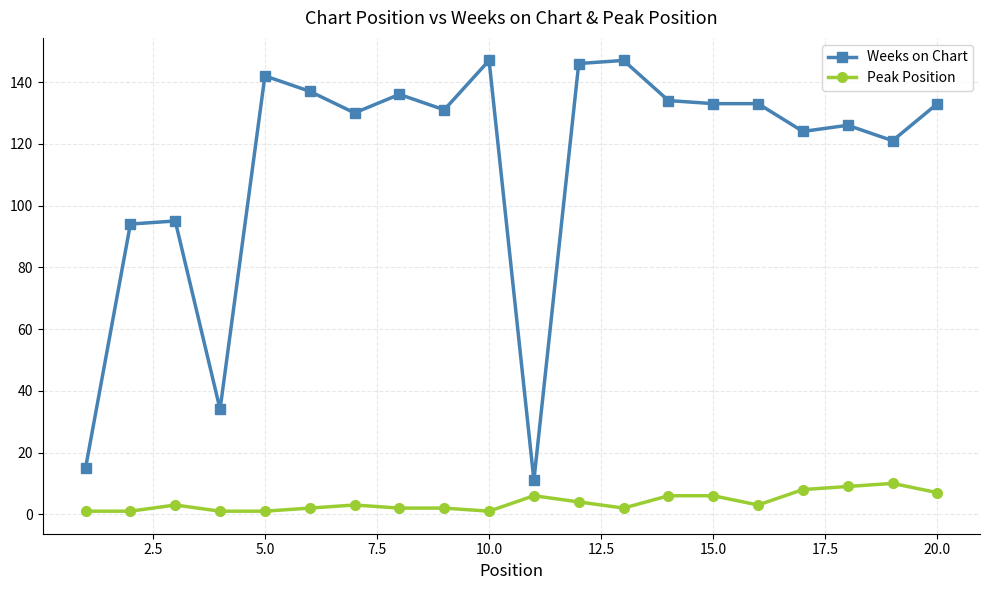

List the series in order of their peak value, highest first.

Weeks on Chart, Peak Position